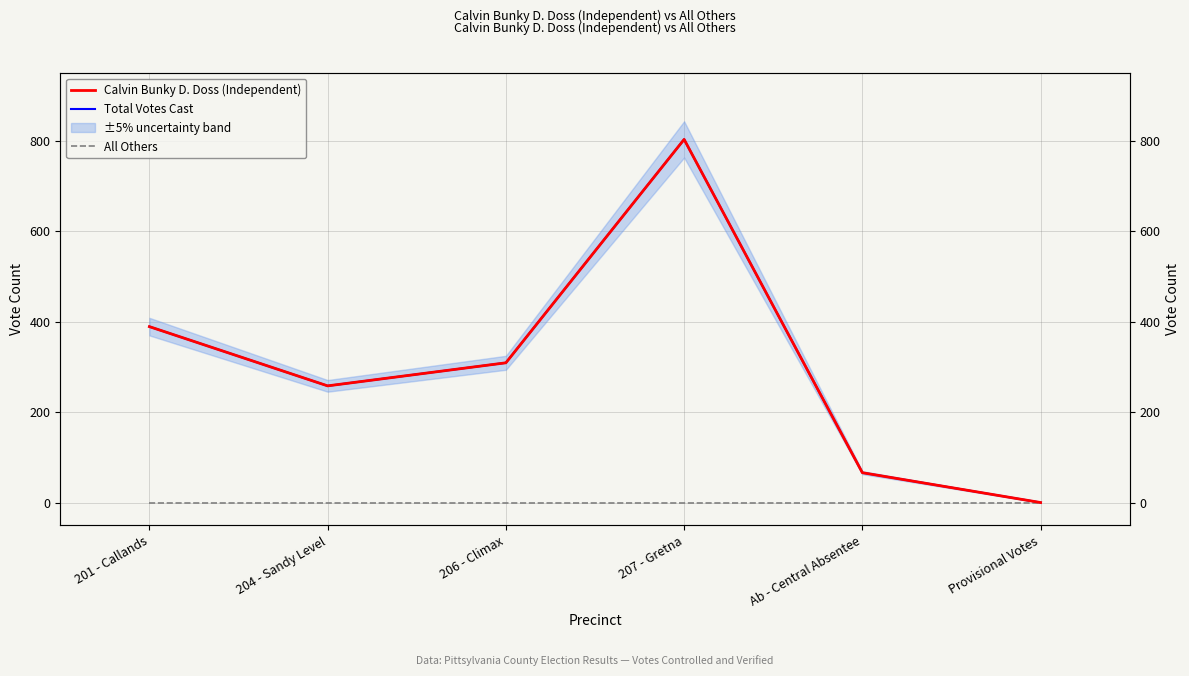

At which category is the sum across all series the highest?

207 - Gretna